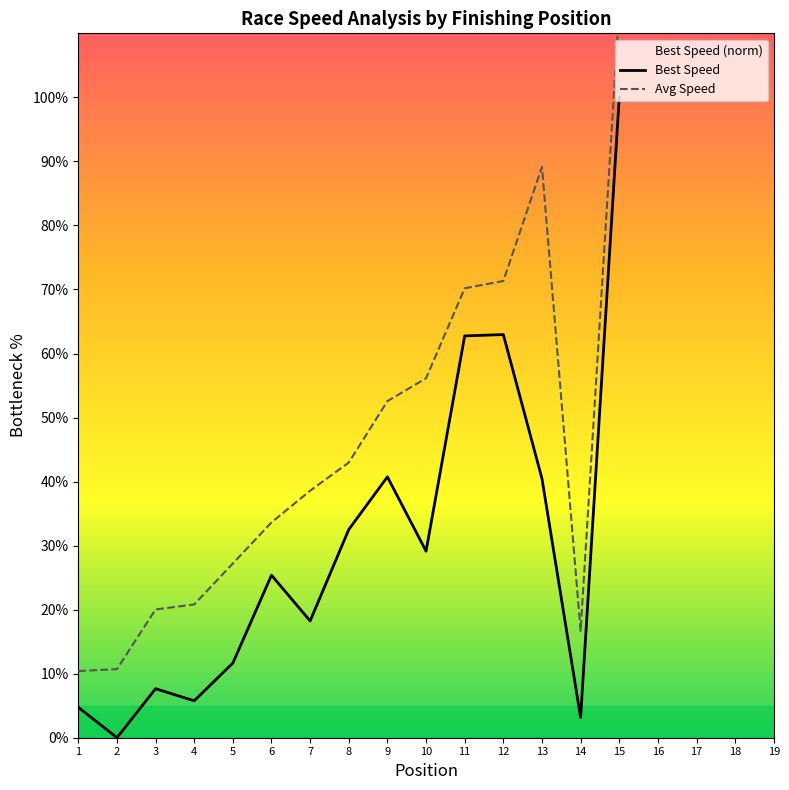

Which label corresponds to the largest value in the chart?

15